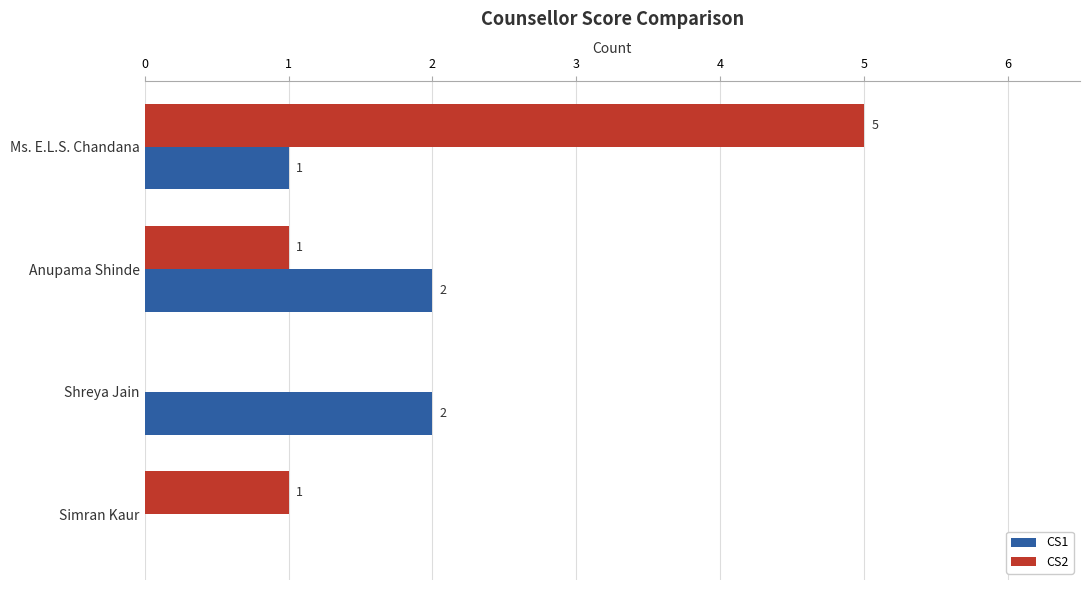

Which series changed the most between Shreya Jain and Ms. E.L.S. Chandana?

CS2